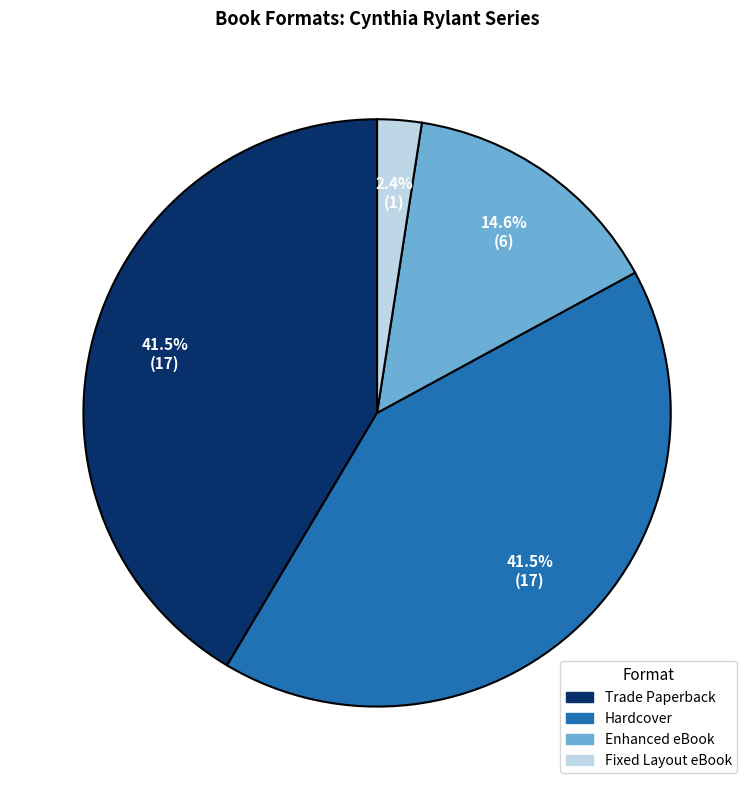

To the nearest percent, what is the difference between the largest and smallest slice percentages?

39%